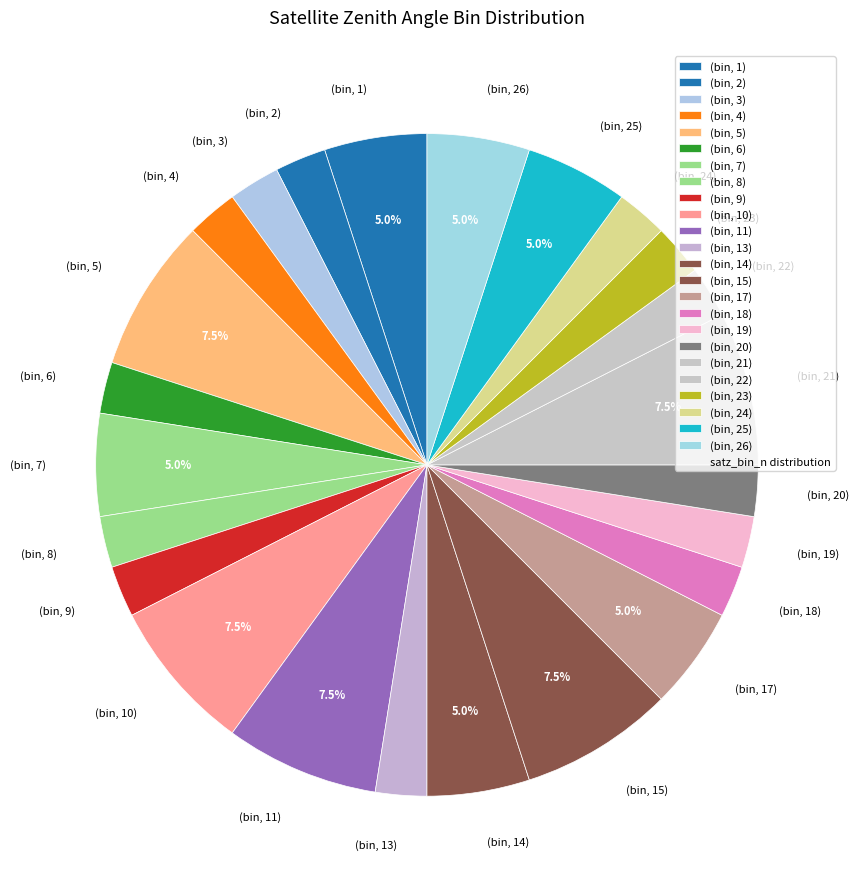

Does any single category account for the majority?

No